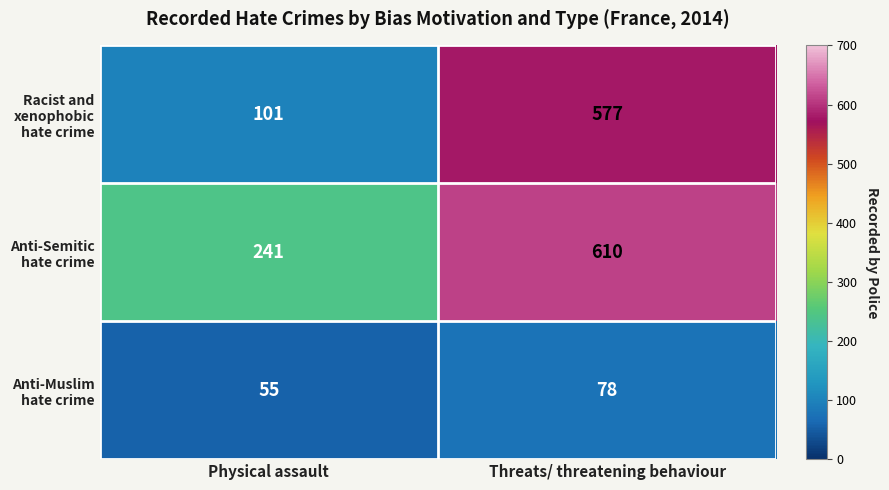

Which label corresponds to the smallest value in the chart?

Physical assault